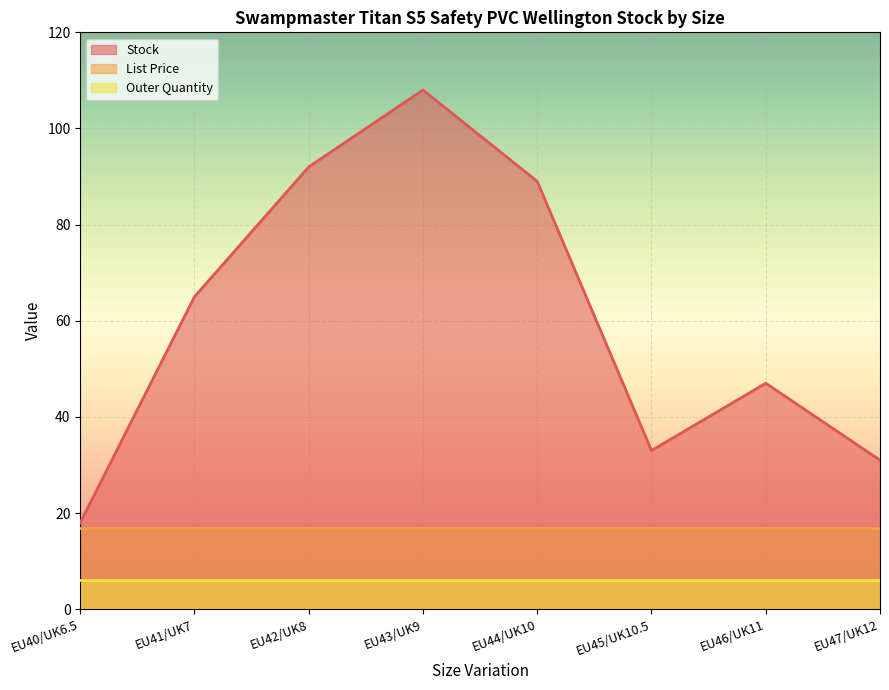

Reading right to left, list all the values displayed in this chart.

Stock: 31.0	47.0	33.0	89.0	108.0	92.0	65.0	18.0
List Price: 16.9	16.9	16.9	16.9	16.9	16.9	16.9	16.9
Outer Quantity: 6.0	6.0	6.0	6.0	6.0	6.0	6.0	6.0